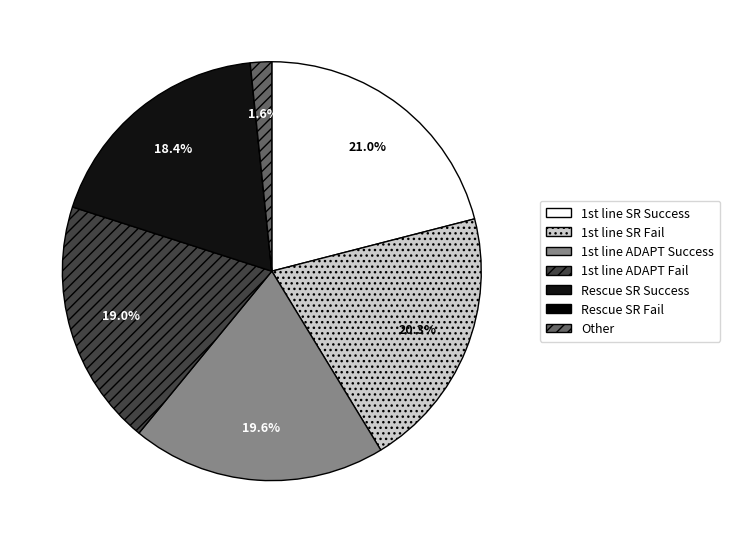

Count the number of slices in the pie.

7